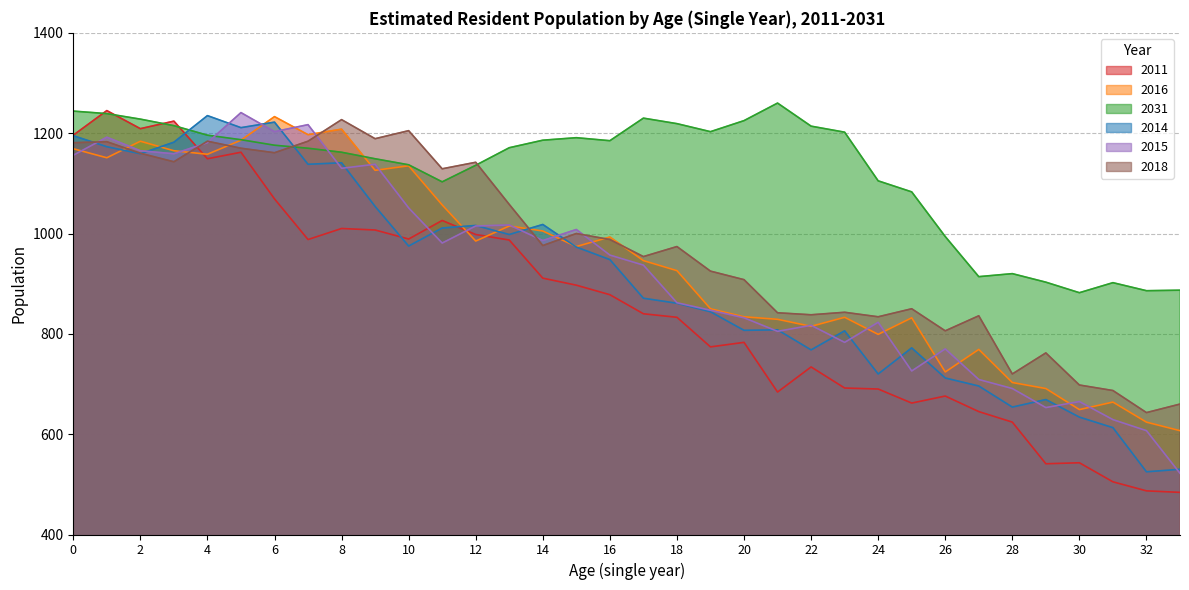

Where is 2014 nearest to the value 880?

17